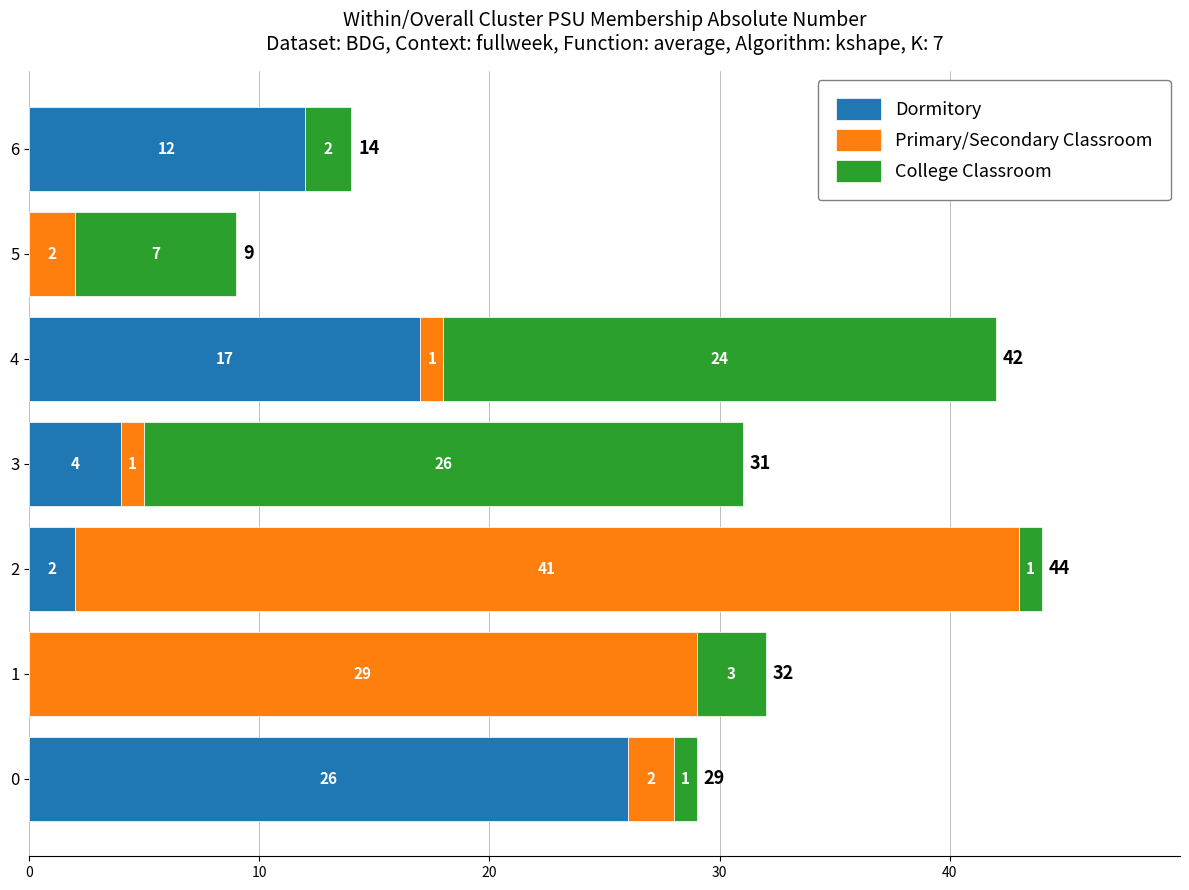

True or false: Dormitory has a value of 26 at 0.

True